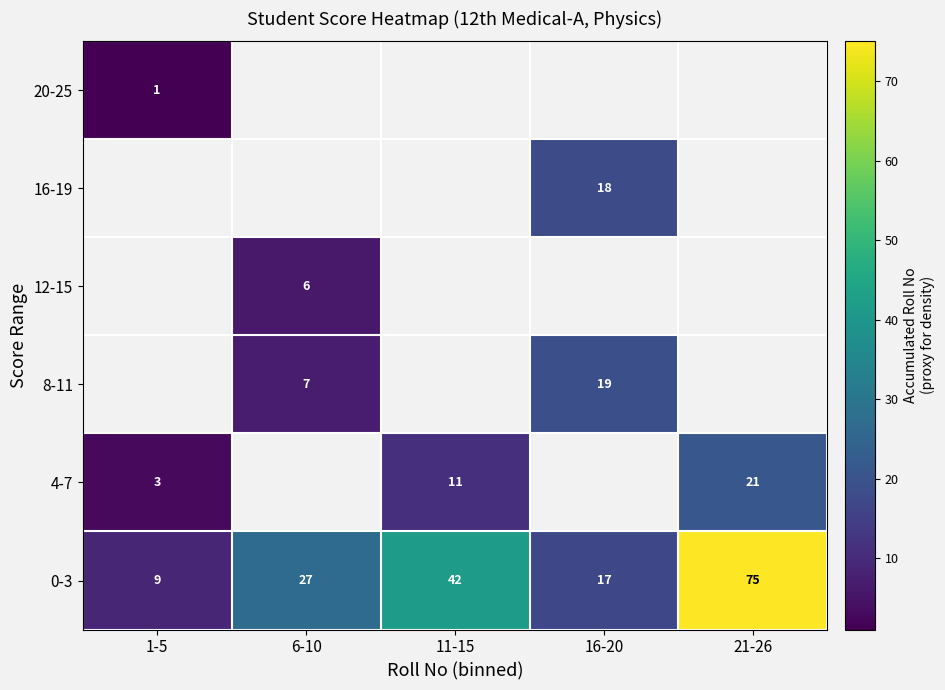

At which label is 0-3 closest to 42?

11-15